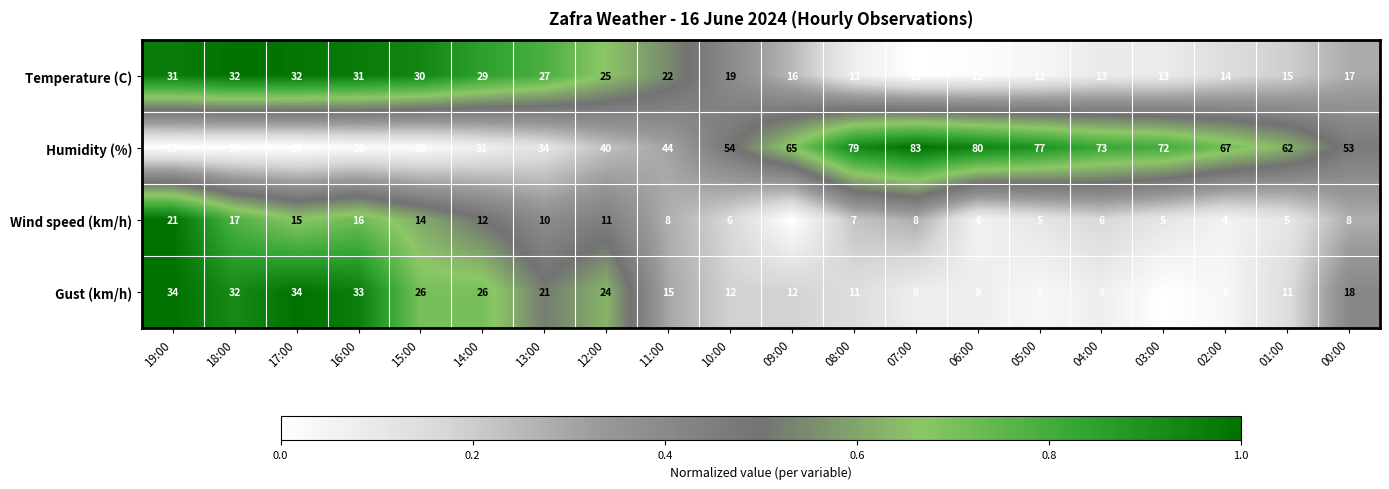

Count the number of categories in the chart.

20